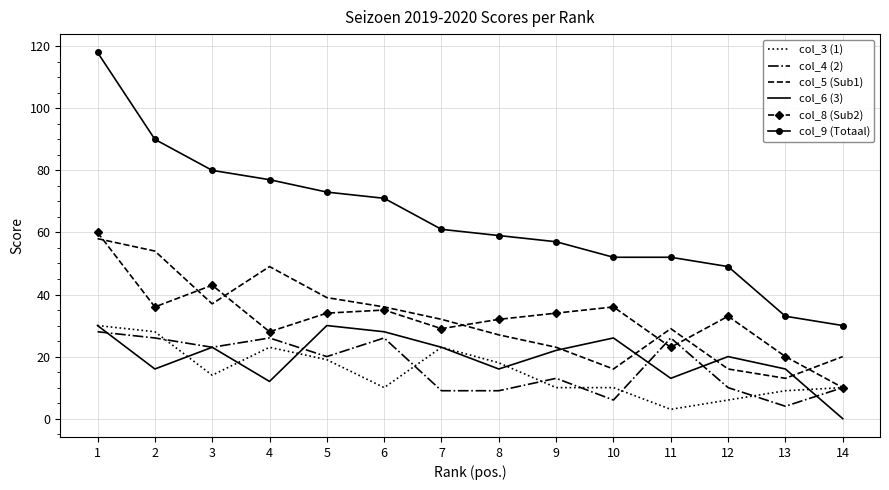

Where does the col_3 (1) series first go above 14?

1